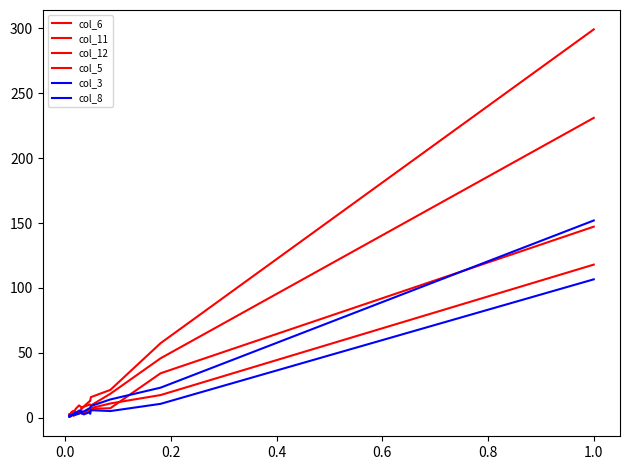

Does the chart display data point markers on the line(s)?

No